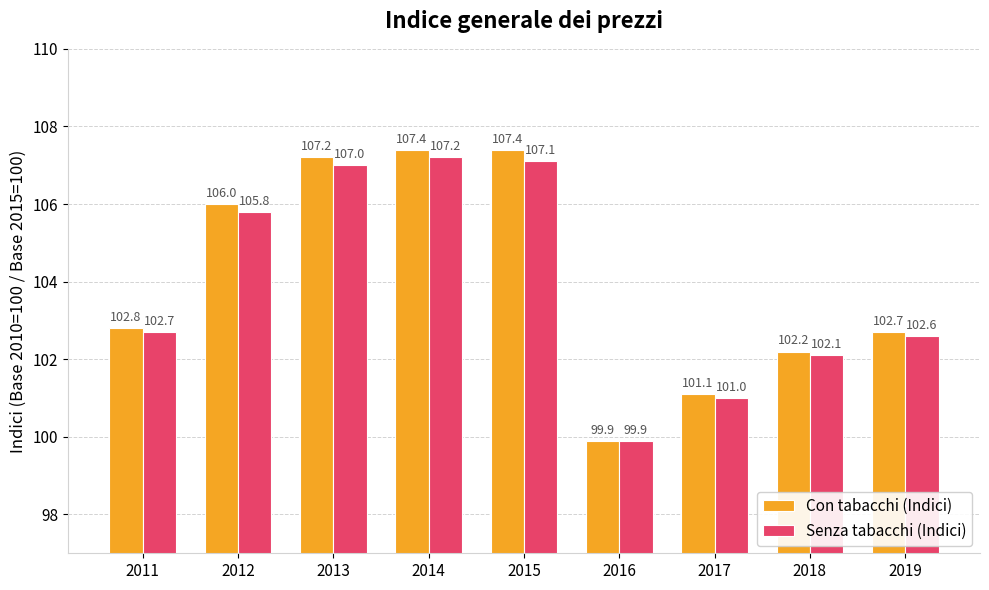

What is the minimum value for Senza tabacchi (Indici)?

99.9